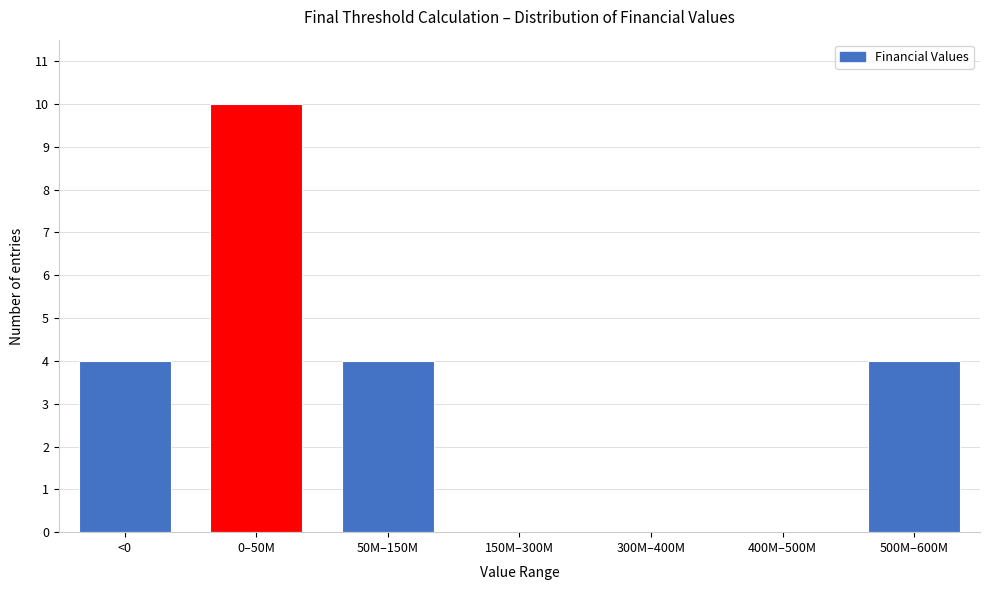

Reading left to right, what are all the values shown in this chart?

<0=4	0–50M=10	50M–150M=4	150M–300M=0	300M–400M=0	400M–500M=0	500M–600M=4